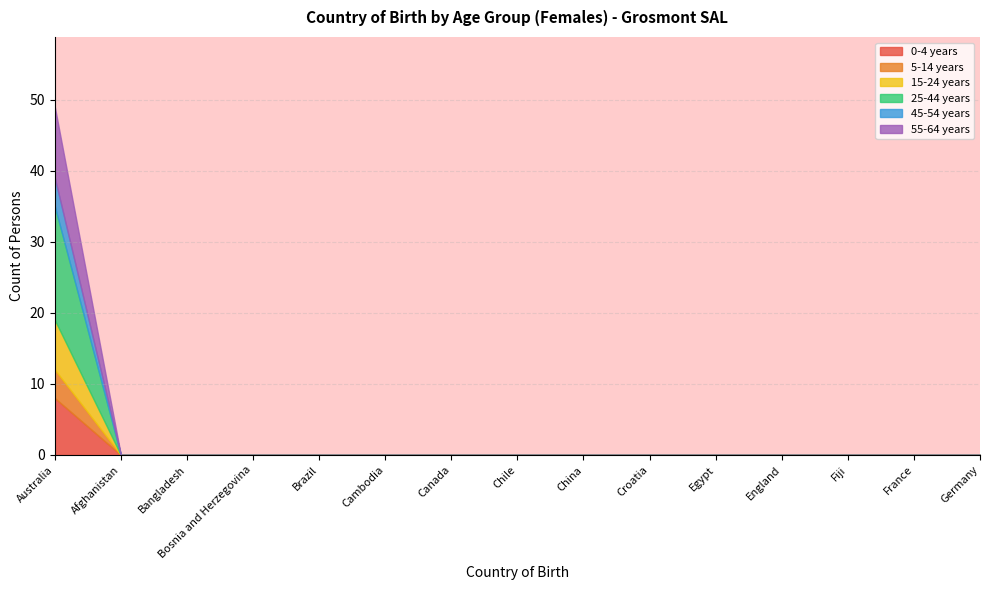

At which label does 5-14 years reach its peak?

Australia